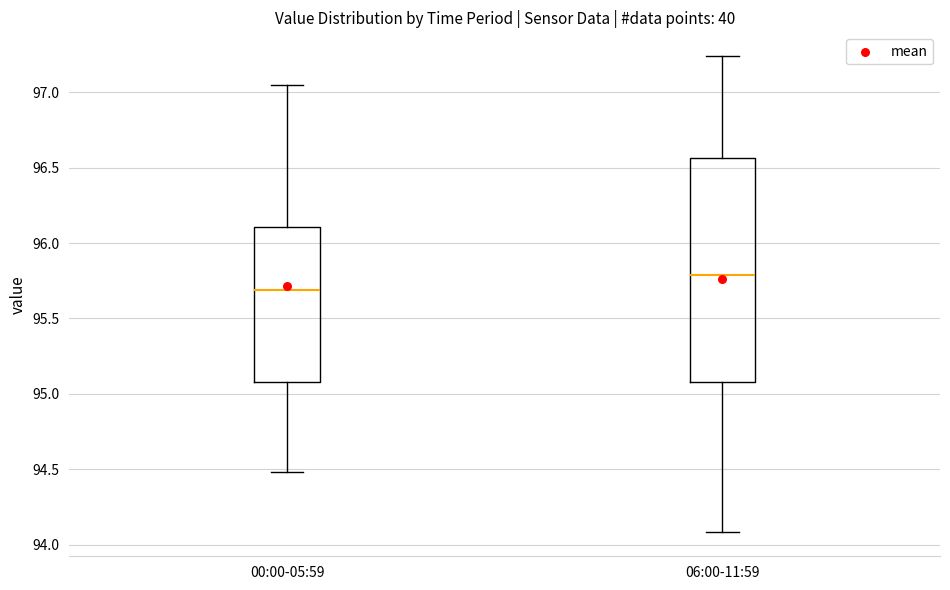

Comparing the boxes themselves (not the whiskers), which one is the tallest?

06:00-11:59